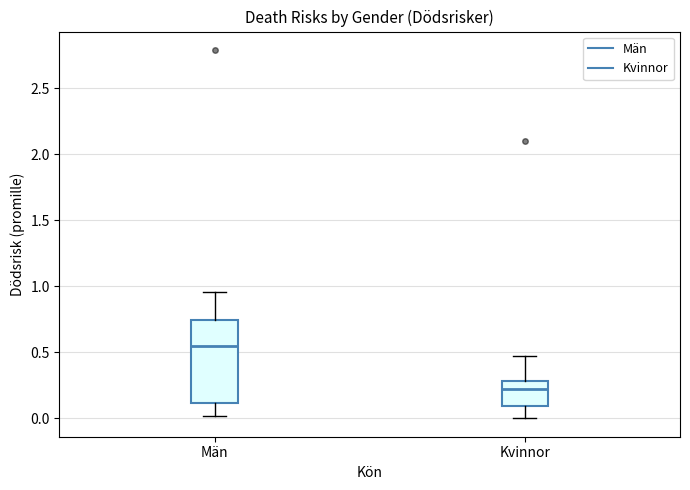

Reading left to right, read every box against the y-axis: the position of its median line, the range the box covers, and the ends of its whiskers. The values are not printed on the chart, so give them approximately, as read against the axis.

Män: median 0.55, box 0.10 to 0.75, whiskers 0.00 to 0.95
Kvinnor: median 0.20, box 0.10 to 0.30, whiskers 0.00 to 0.45